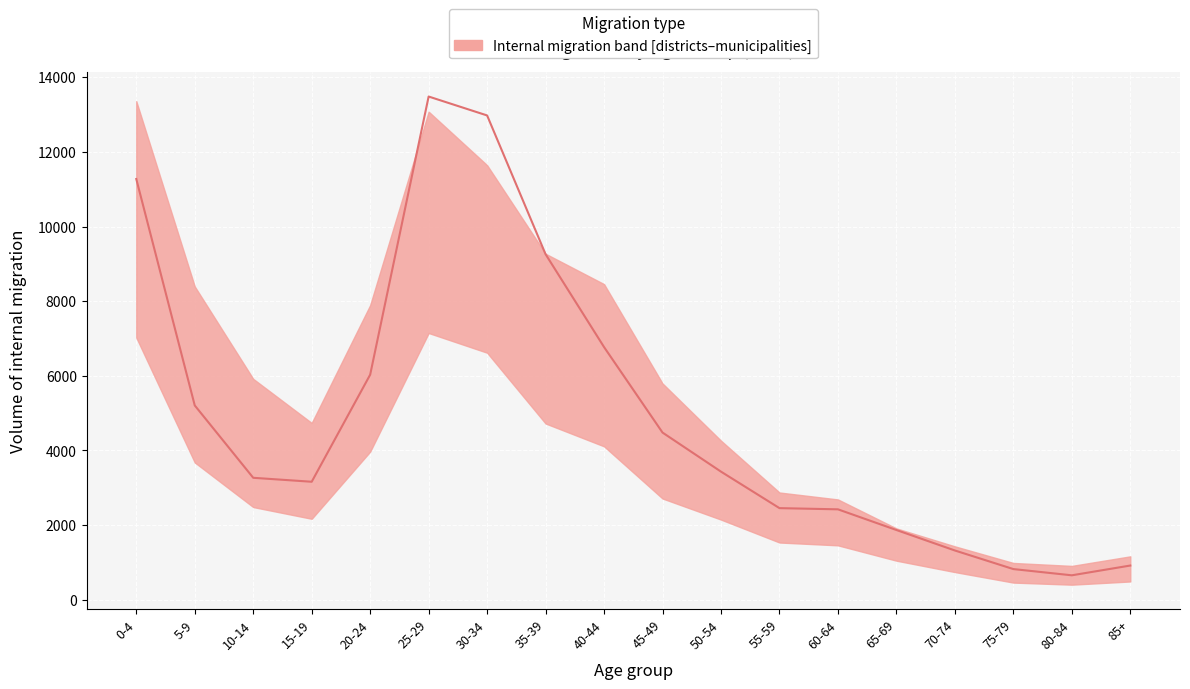

What is the smallest value displayed?

653